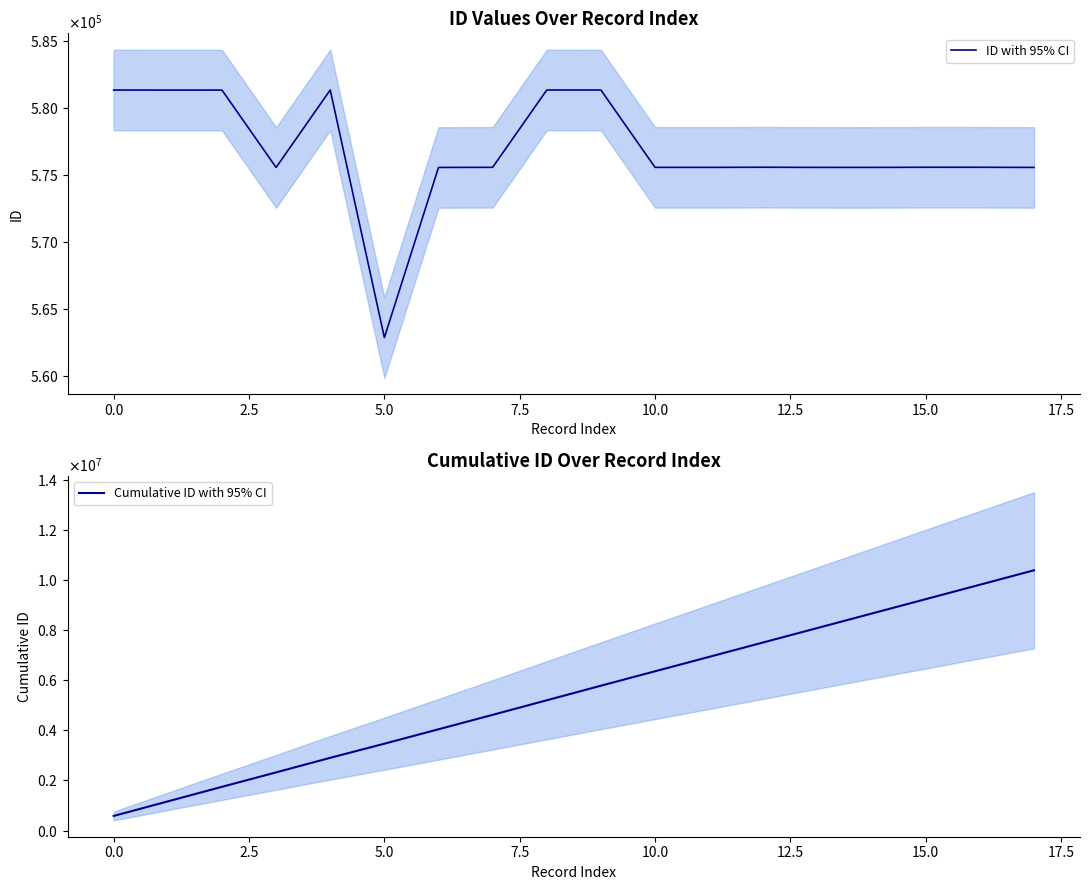

Which series has the largest range (max minus min)?

Cumulative ID with 95% CI